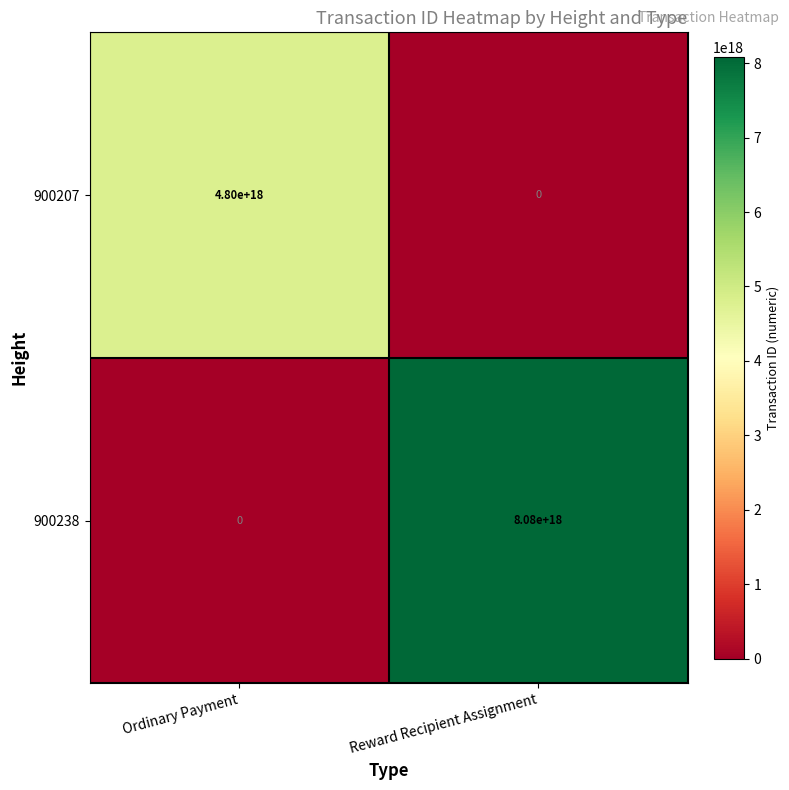

Is it true that 900207 equals 0 at Reward Recipient Assignment?

True